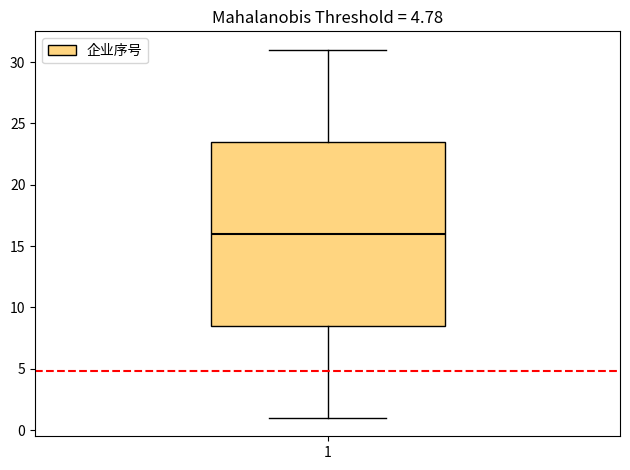

Transcribe this box plot: give where the median line is, the range the box spans, and where the two whiskers end, as read against the y-axis. The values are not printed on the chart, so give them approximately, as read against the axis.

median 16.0, box 8.5 to 23.5, whiskers 1.0 to 31.0